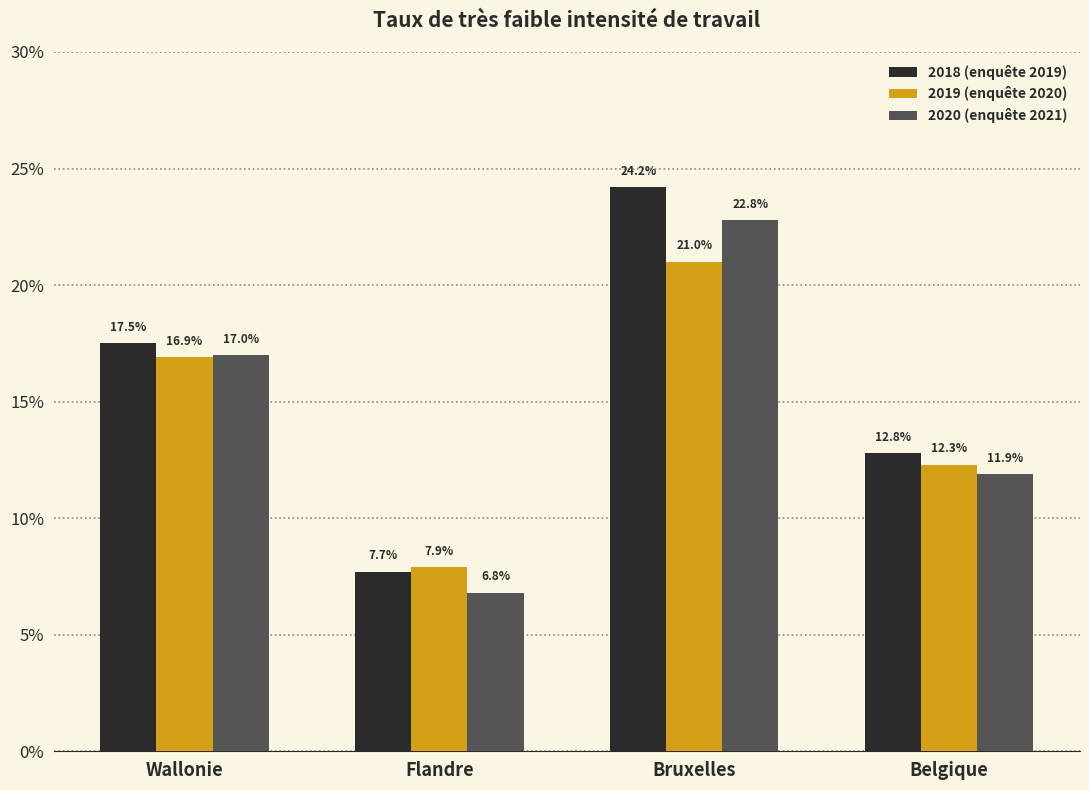

Where is 2020 (enquête 2021) nearest to the value 0?

Flandre